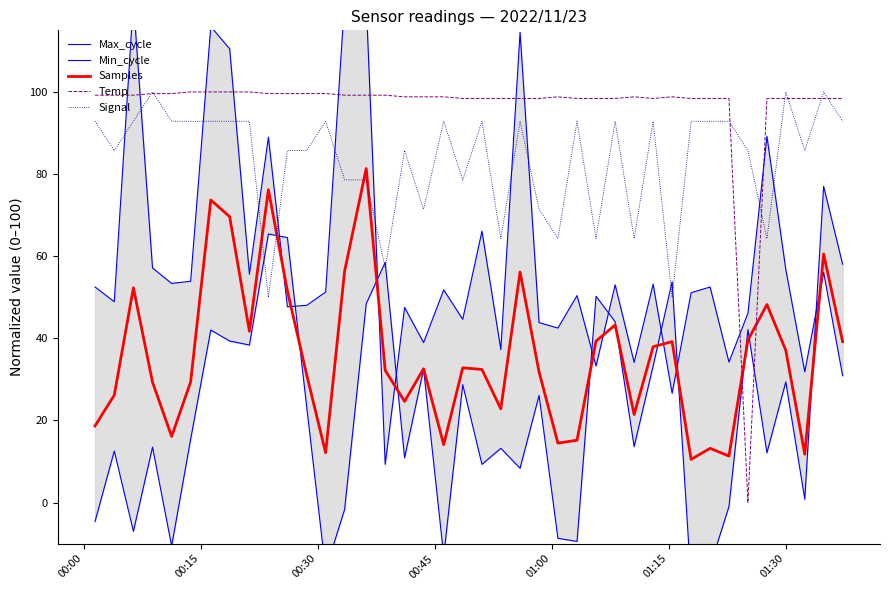

How many times do Samples and Signal cross each other?

4